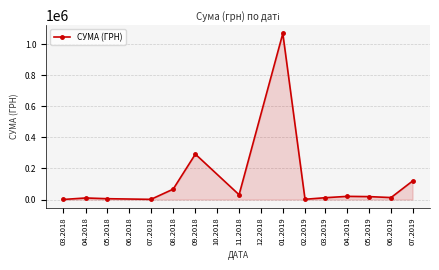

What is the minimum value shown in the chart?

578.0